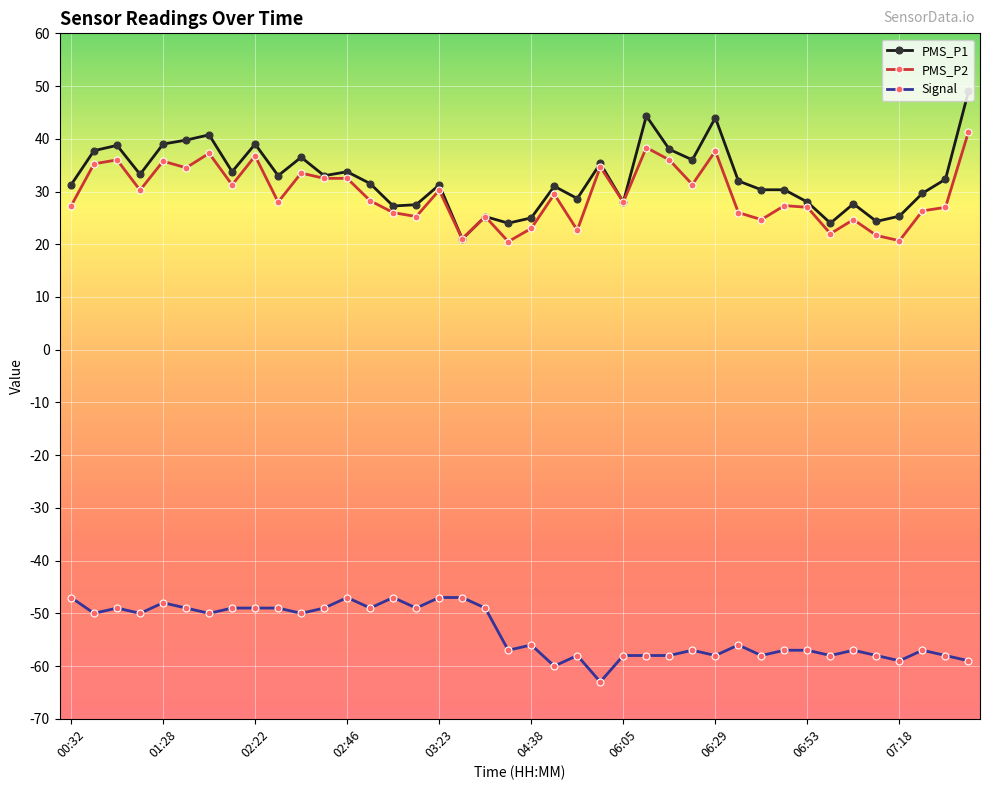

What is the minimum value for PMS_P2?

20.5